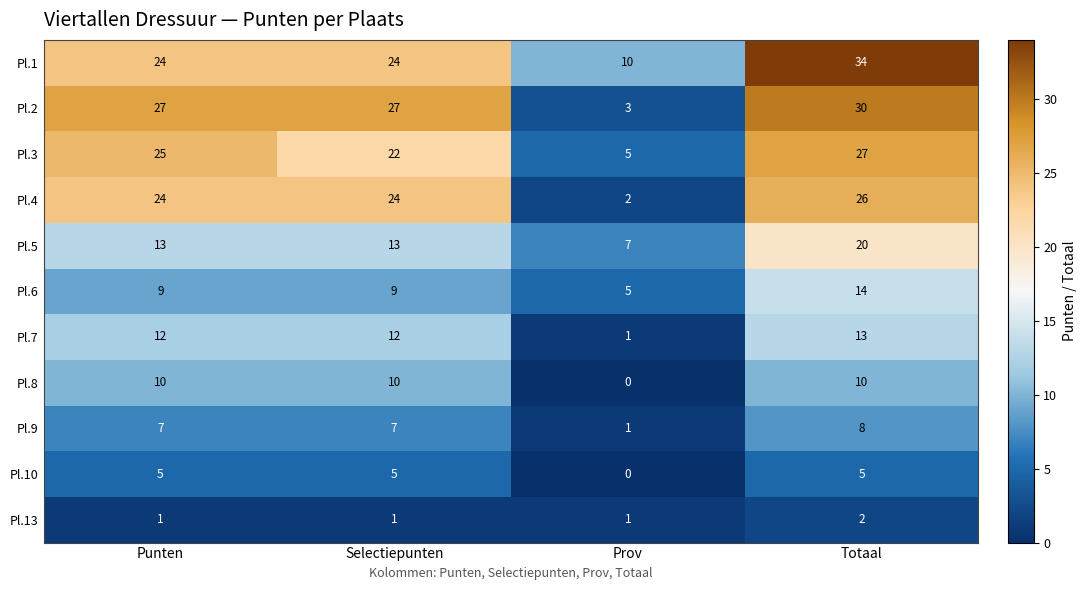

Which series has the largest range (max minus min)?

Pl.2